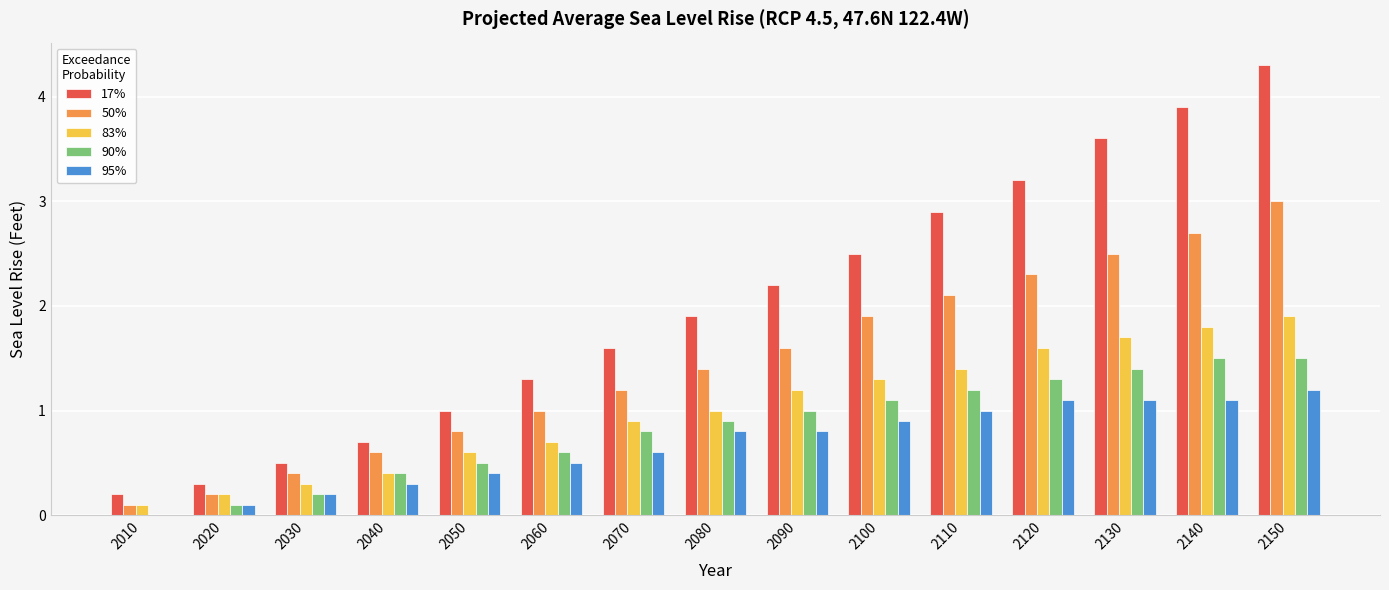

Between 2070 and 2080, which series saw the biggest shift?

17%